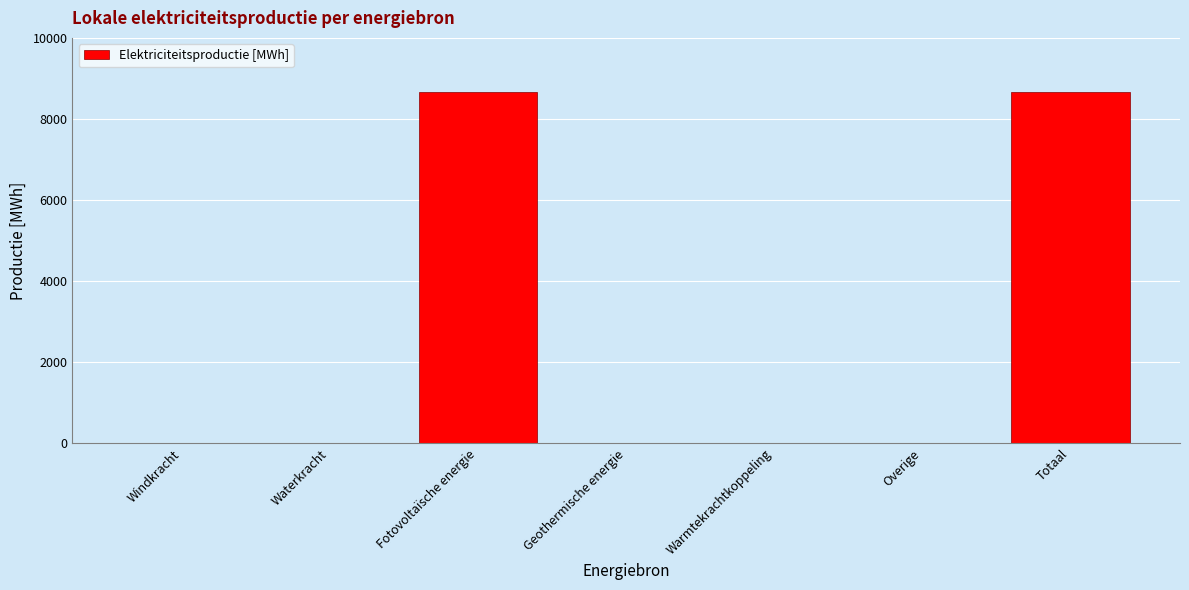

Reading left to right, what are all the values shown in this chart?

Windkracht=0.0	Waterkracht=0.0	Fotovoltaïsche energie=8664.4	Geothermische energie=0.0	Warmtekrachtkoppeling=0.0	Overige=0.0	Totaal=8664.4